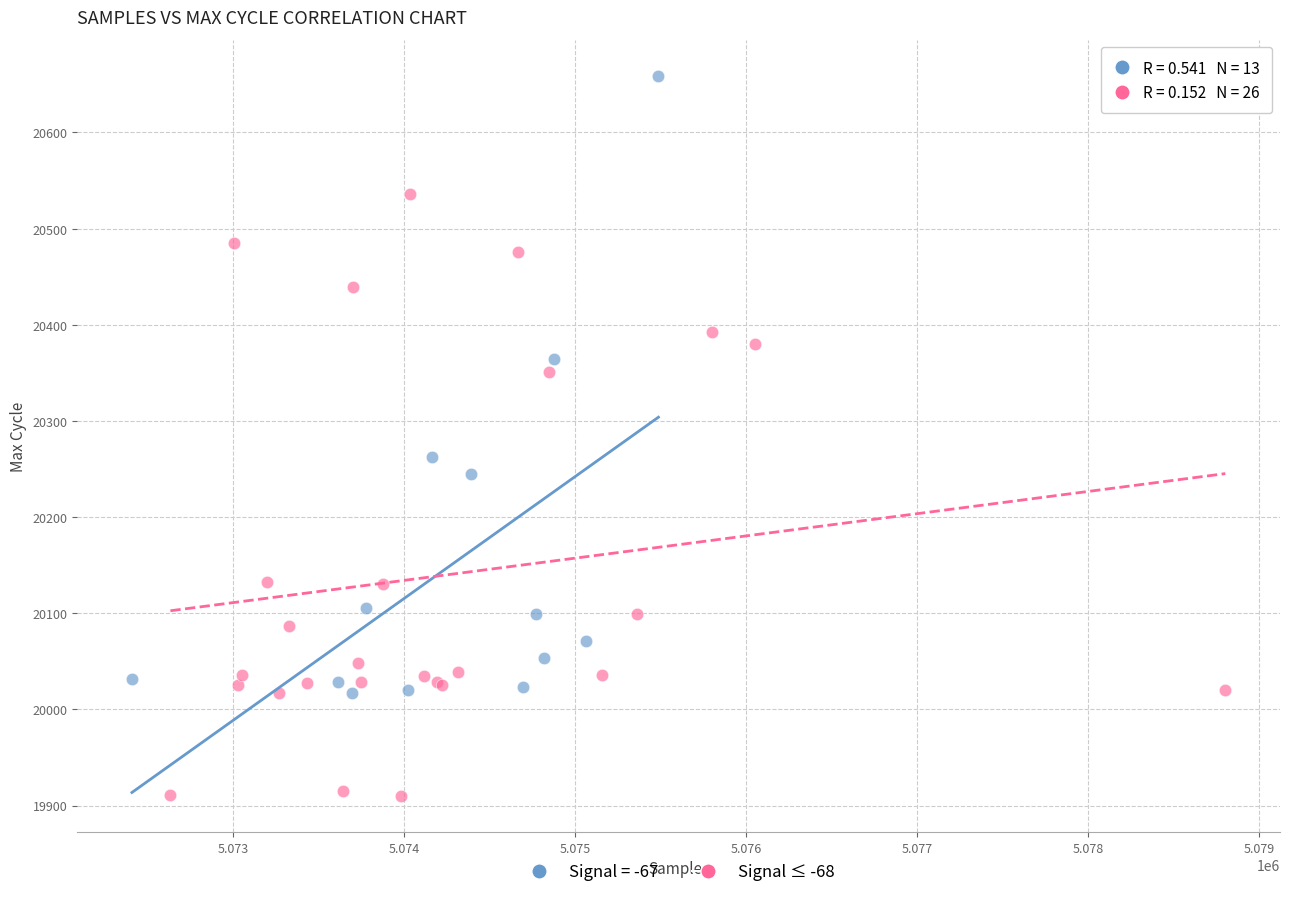

Which series contains the lowest Y value?

Signal ≤ -68